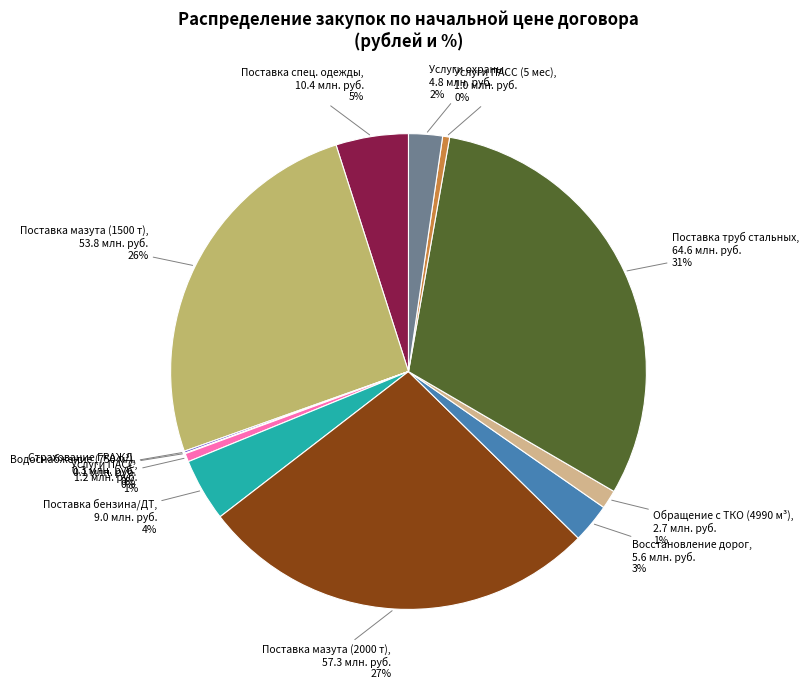

To the nearest percent, what is the difference between the largest and smallest slice percentages?

31%